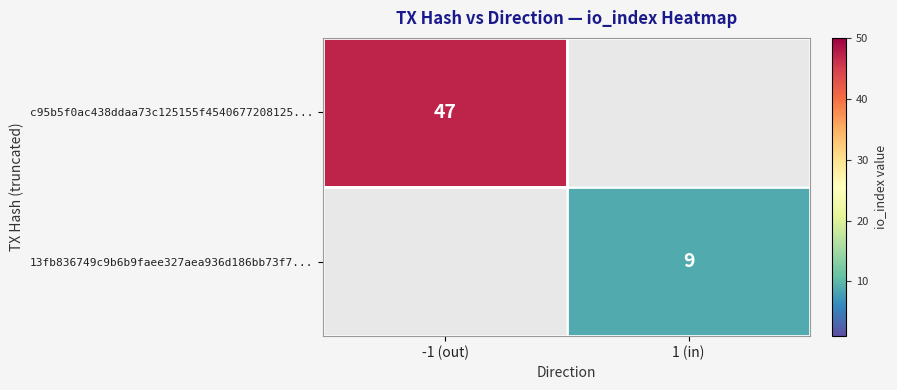

True or false: 13fb836749c9b6b9faee327aea936d186bb73f7... has a value of 9 at 1 (in).

True